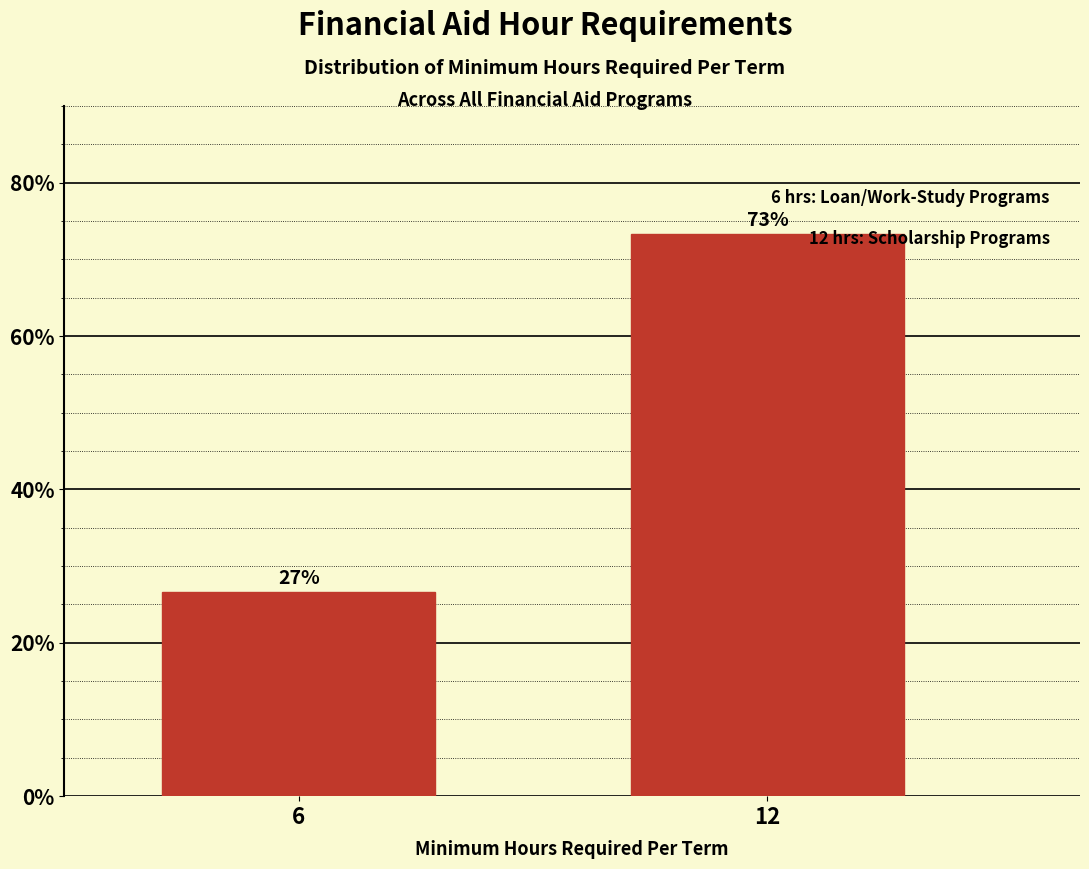

At which label does the data first exceed 73?

12